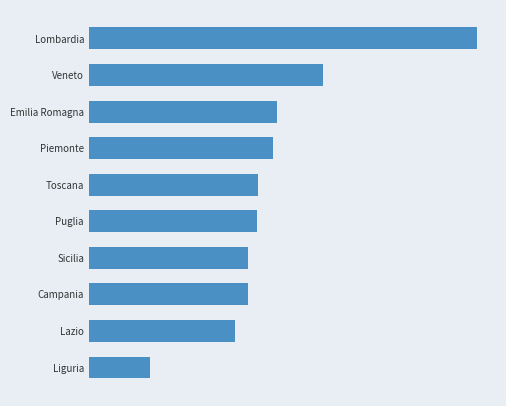

Are the bars horizontal?

Yes